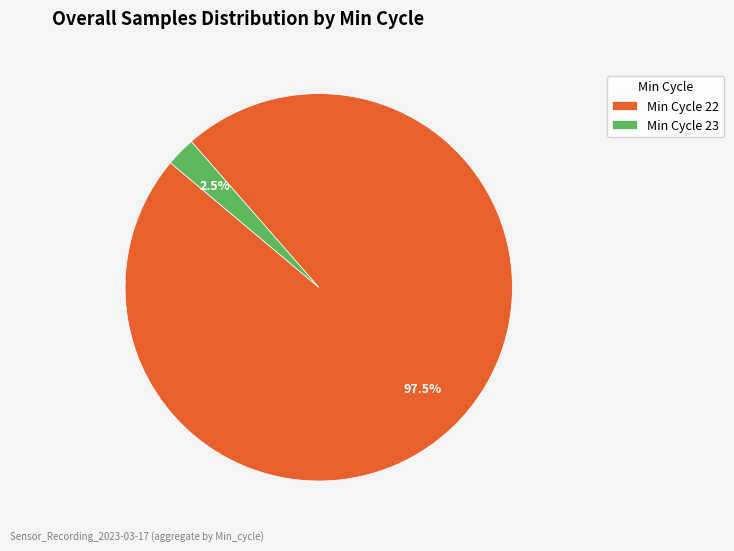

Is Min Cycle 23 the majority of the pie?

No